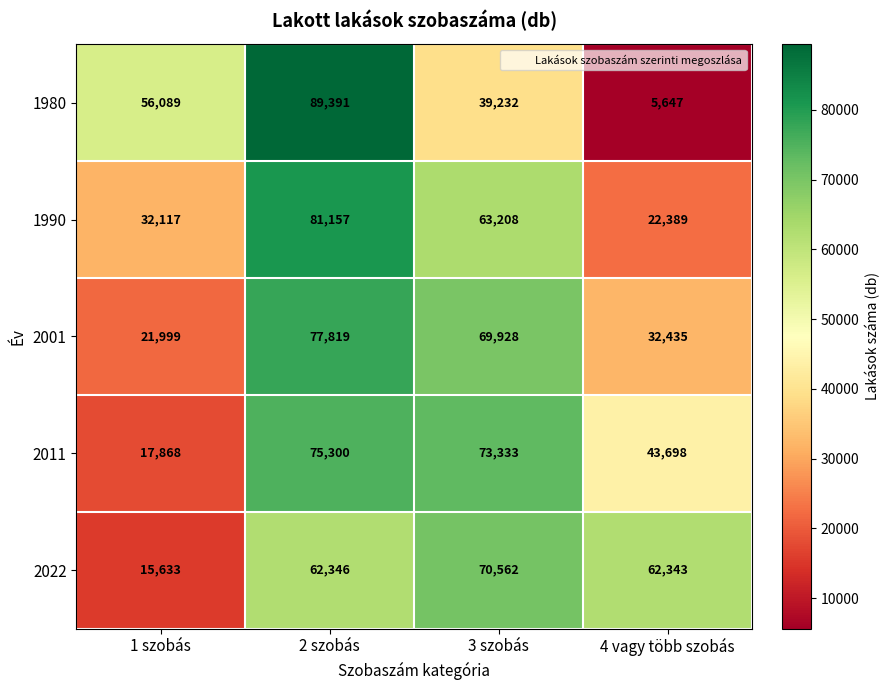

What is the minimum value for 1980?

5647